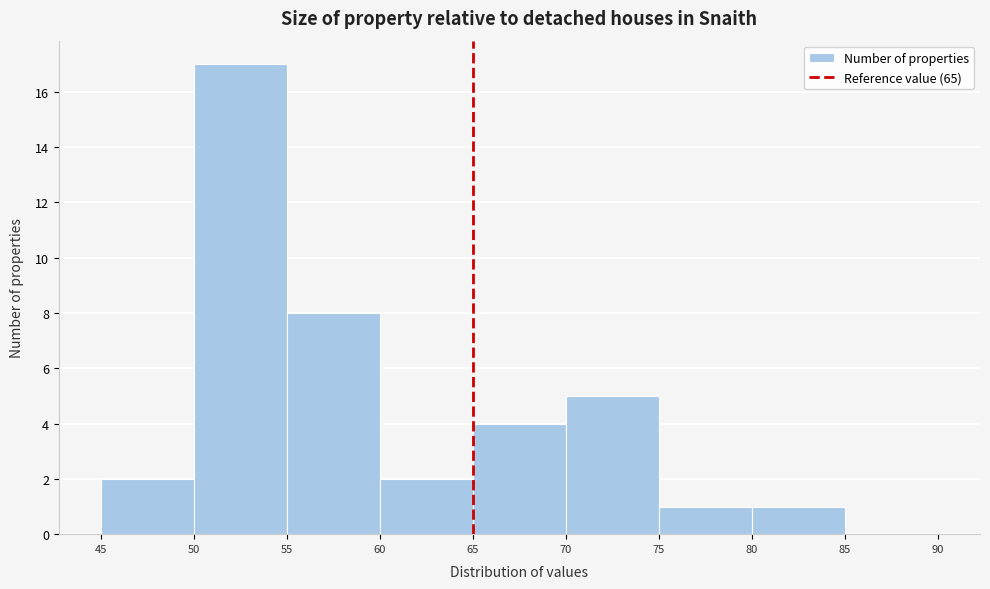

Which range on the x-axis has the tallest bar?

50 to 55